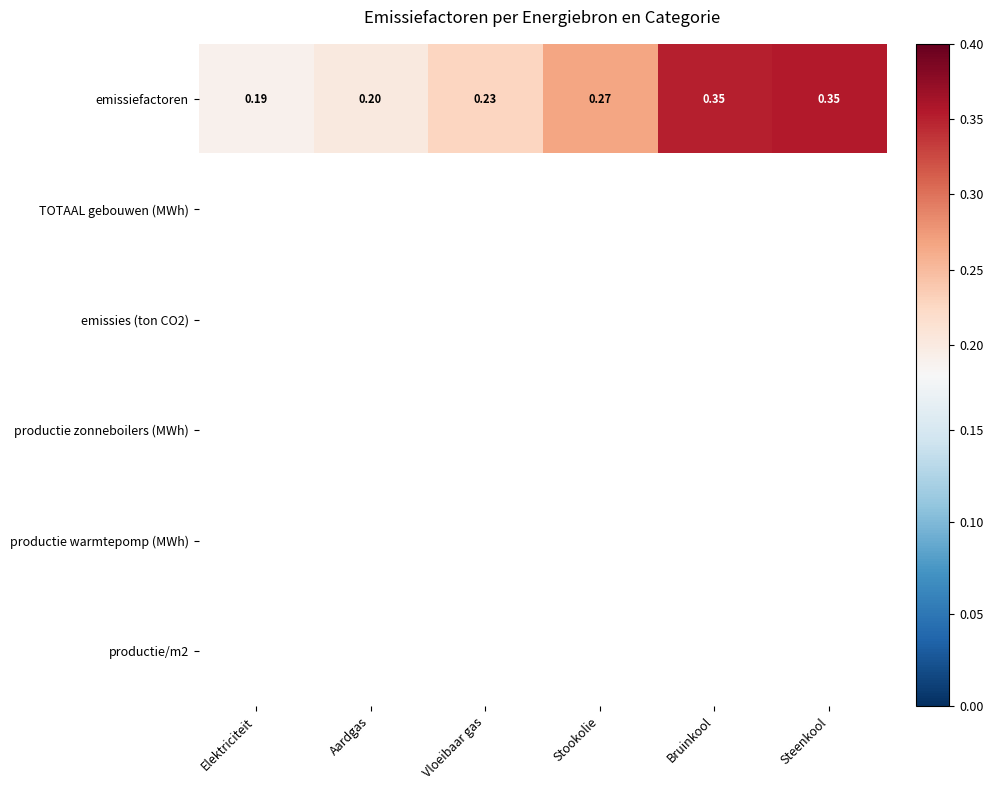

At how many categories does at least one series exceed 0?

6